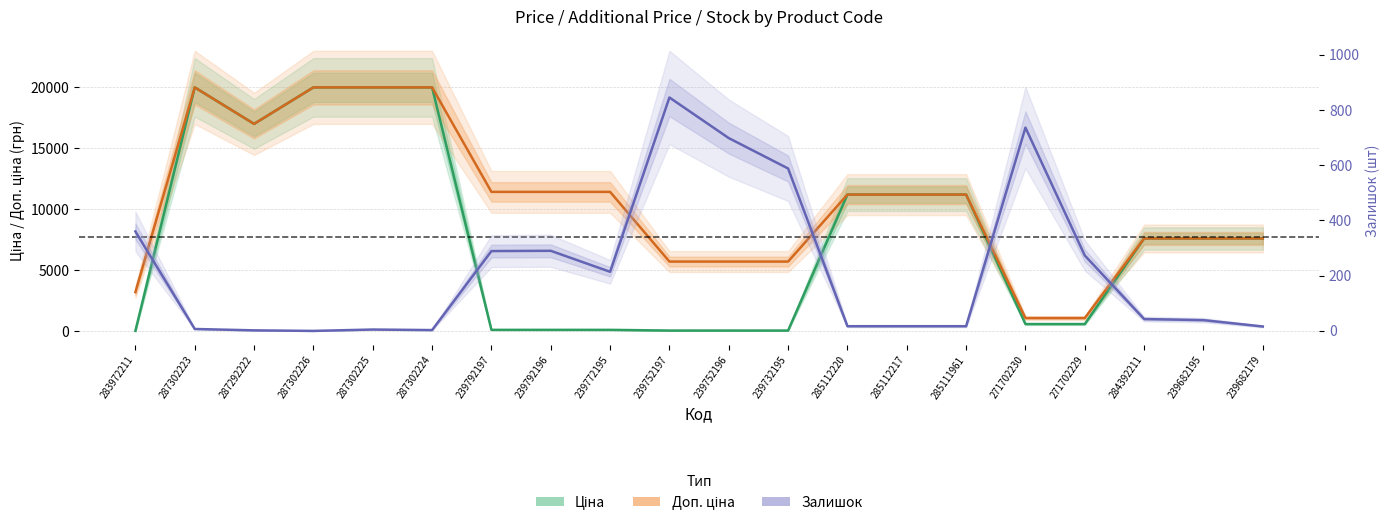

What is the sum of the Залишок values at 287302223 and 239792196?

297.0